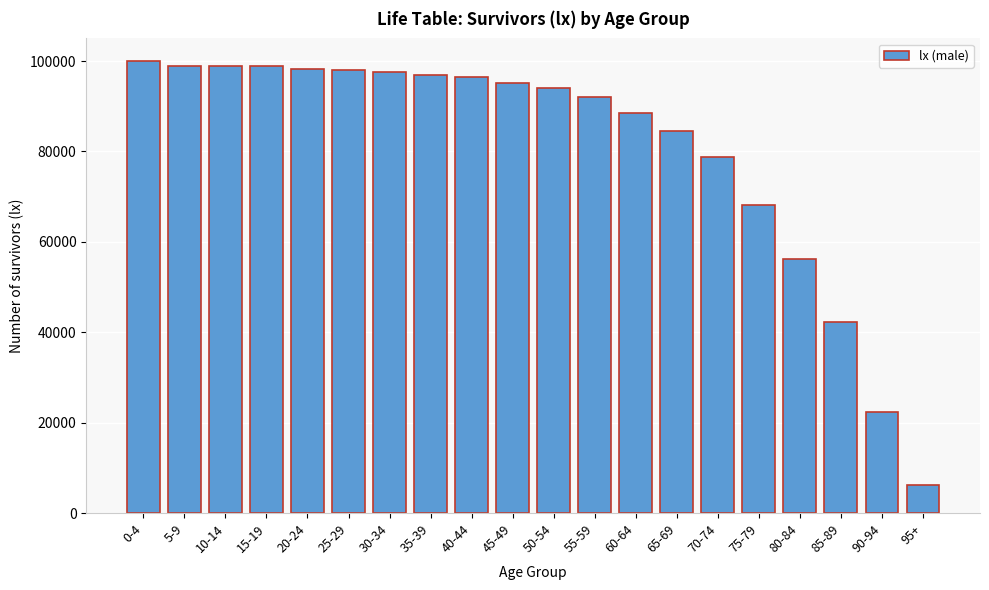

What is the ratio of the value at 0-4 to the value at 60-64?

1.1